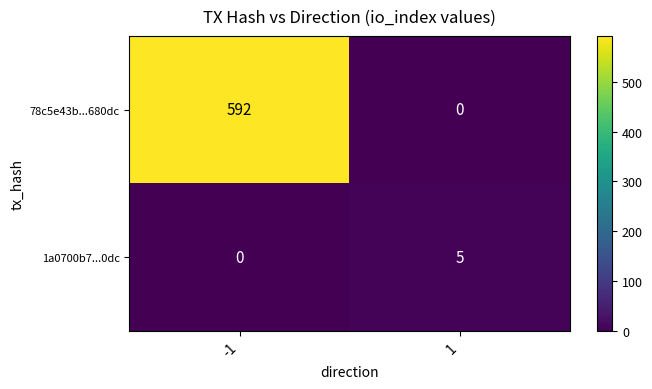

Reading left to right, transcribe all the data shown in this chart.

78c5e43b...680dc: 592	0
1a0700b7...0dc: 0	5